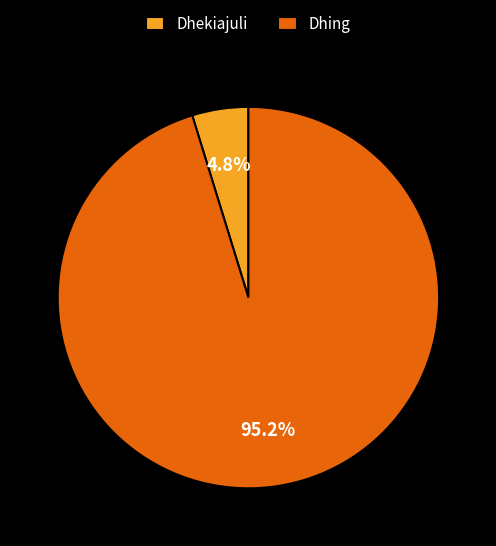

Rank the categories by value from lowest to highest.

Dhekiajuli, Dhing